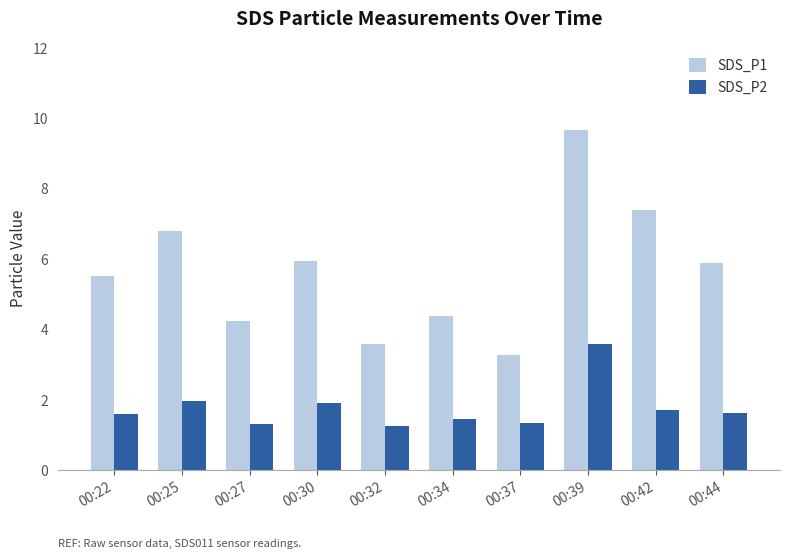

What is the sum of the SDS_P1 values at 00:37 and 00:22?

8.8